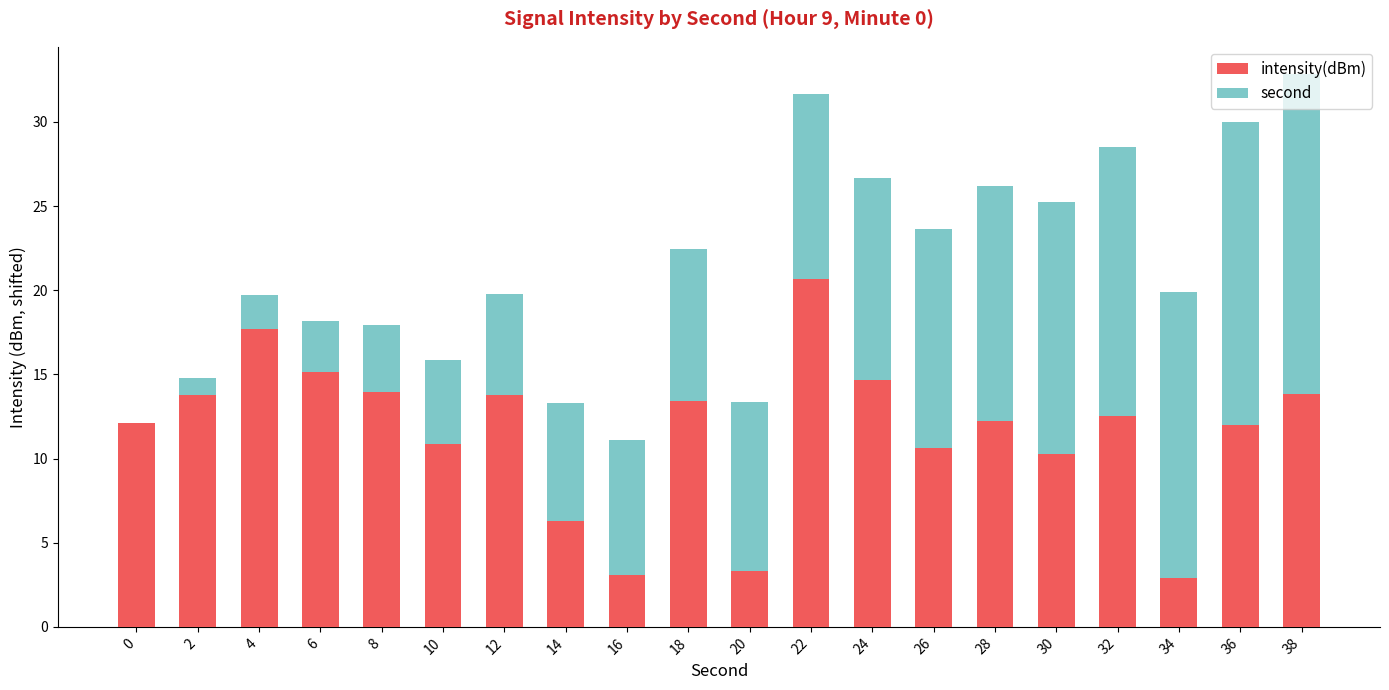

What are all the series names shown in the legend?

intensity(dBm), second